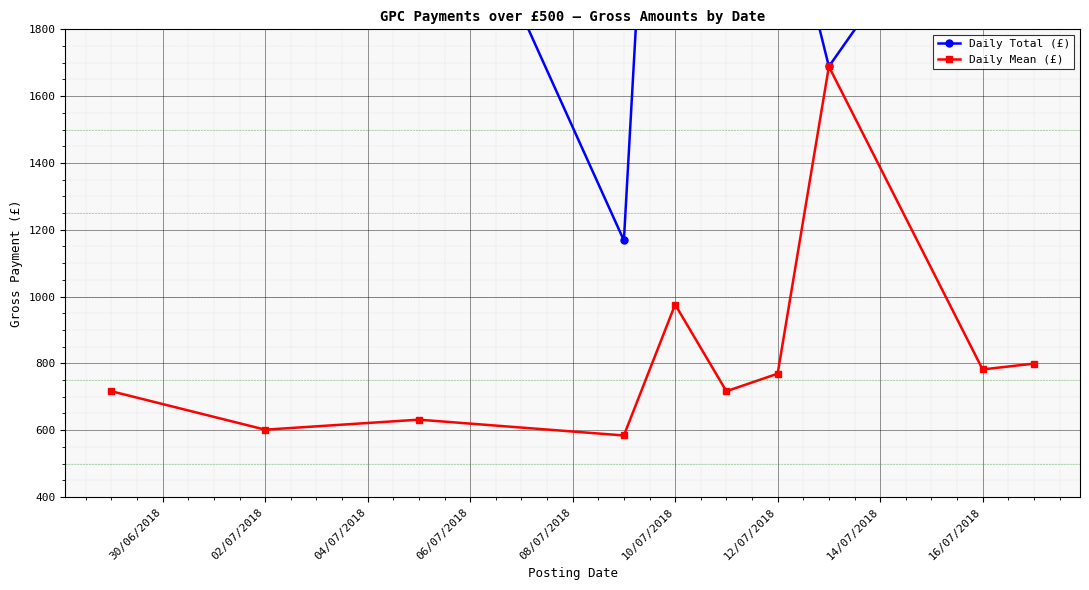

At how many categories does at least one series exceed 3088?

3